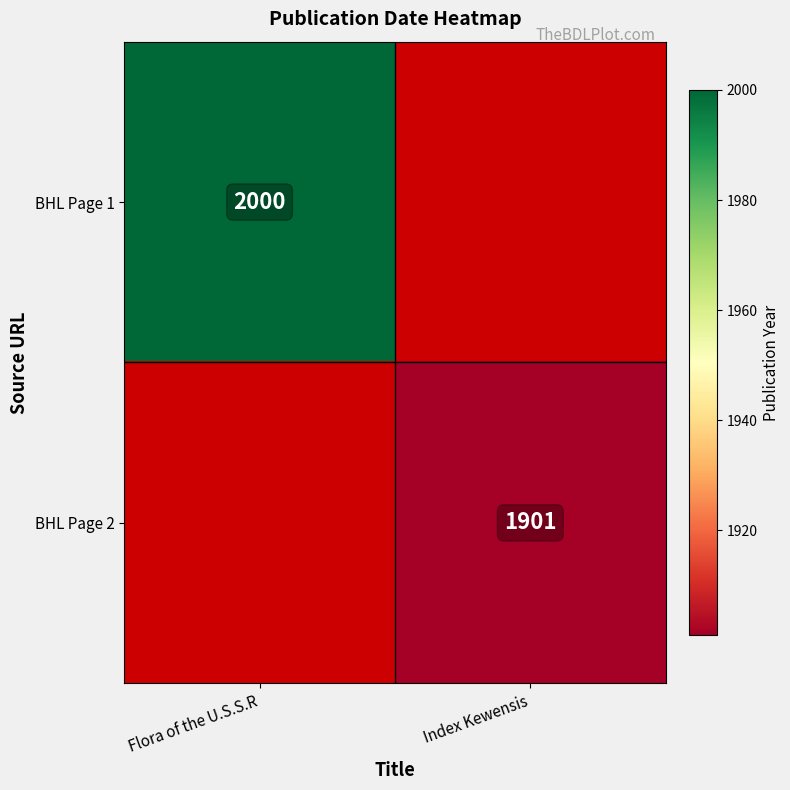

Is it true that BHL Page 1 equals 700 at Flora of the U.S.S.R?

False